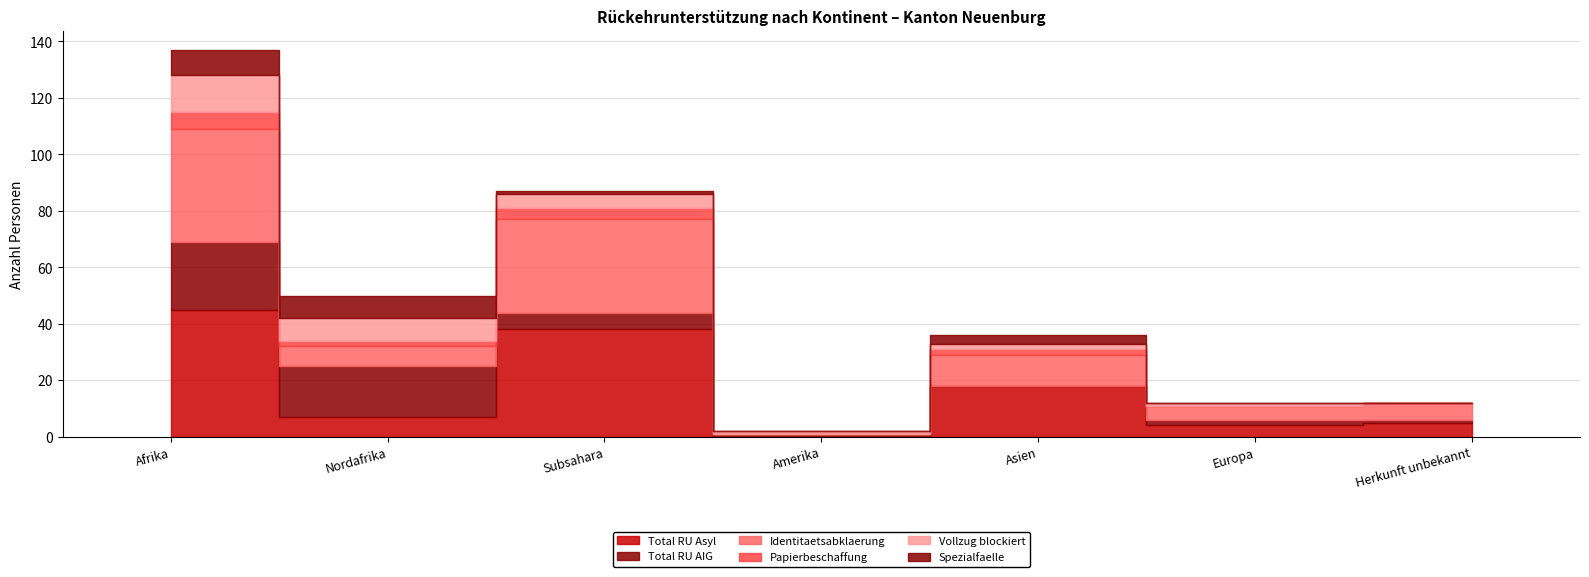

What is the difference between the Spezialfaelle values at Asien and Herkunft unbekannt?

3